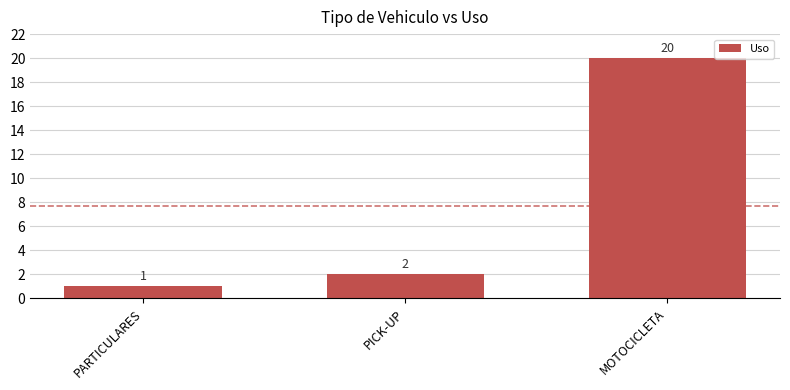

The value at PICK-UP is 1. True or false?

False